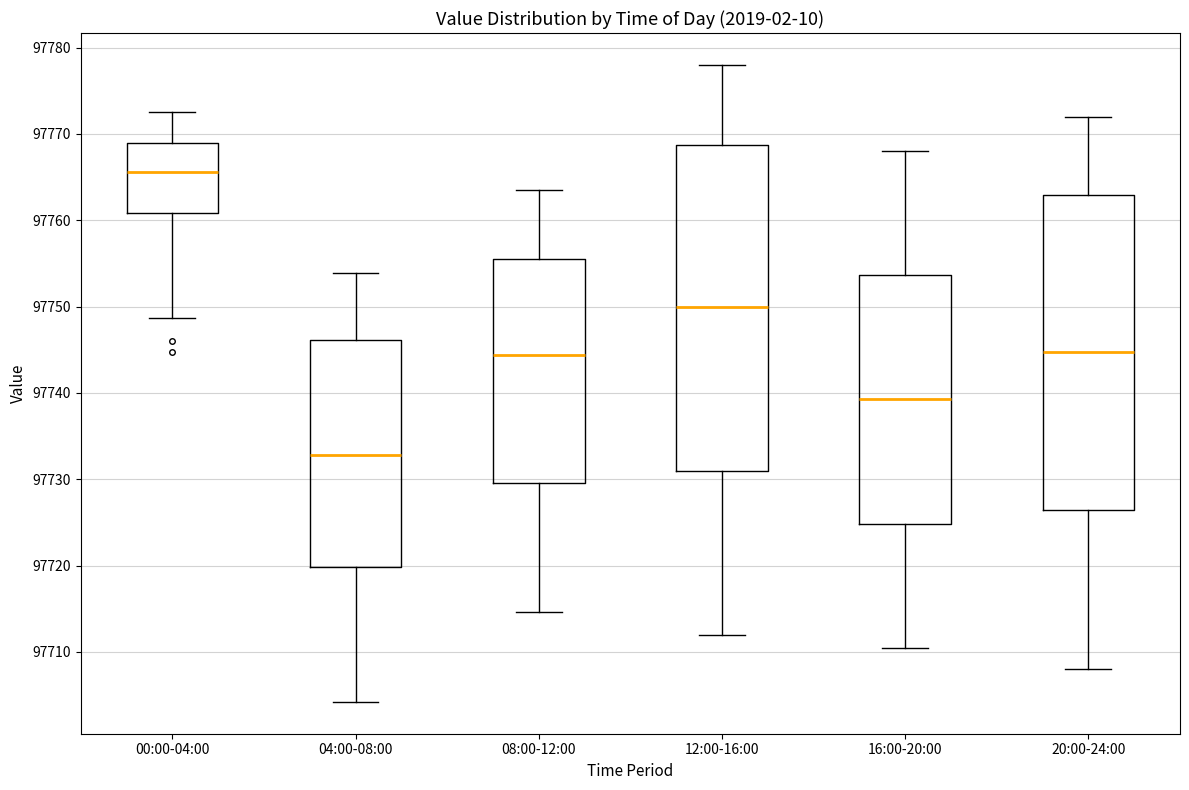

Where is the upper edge of the box for 04:00-08:00 on the y-axis? The values are not printed on the chart, so give them approximately, as read against the axis.

97746